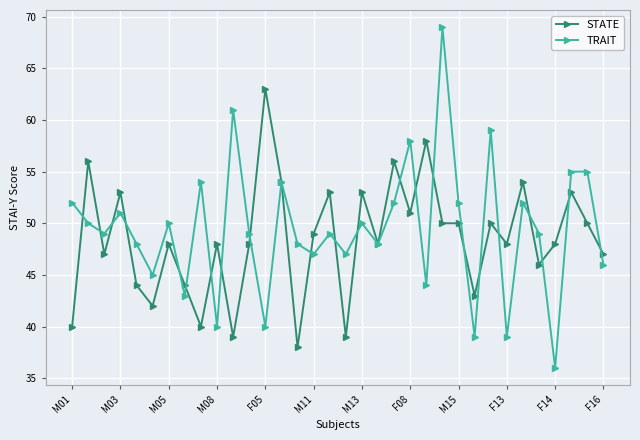

Which series has the widest spread of values?

TRAIT